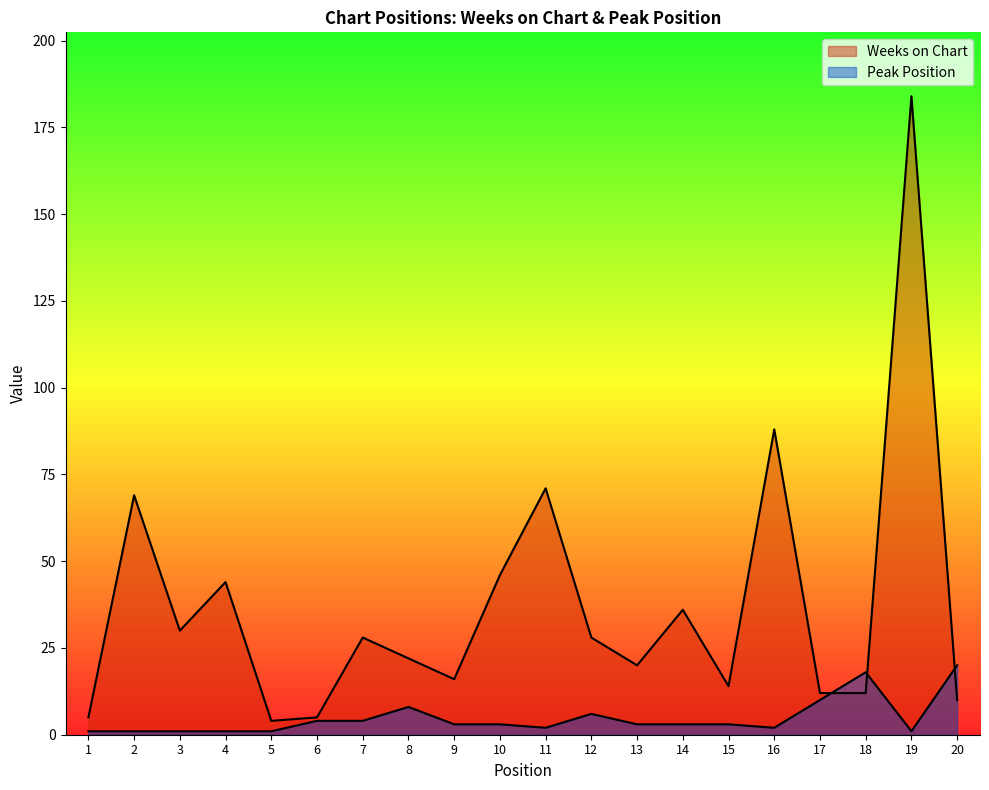

Where do Peak Position and Weeks on Chart first cross each other?

17 and 18